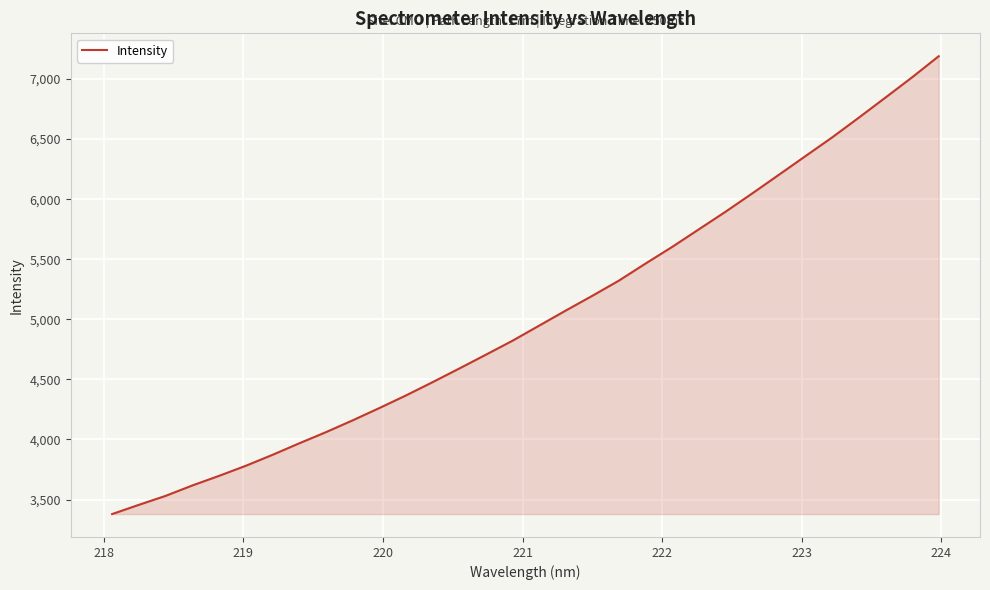

What is the sum of all values?

160835.3